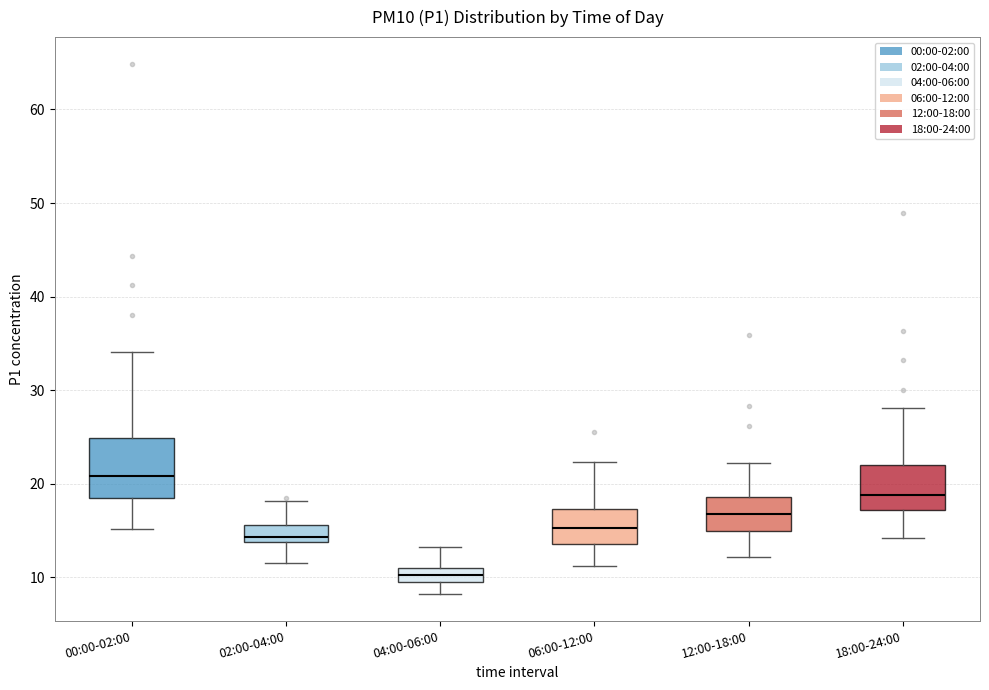

Which box is the tallest, from its lower edge to its upper edge?

00:00-02:00